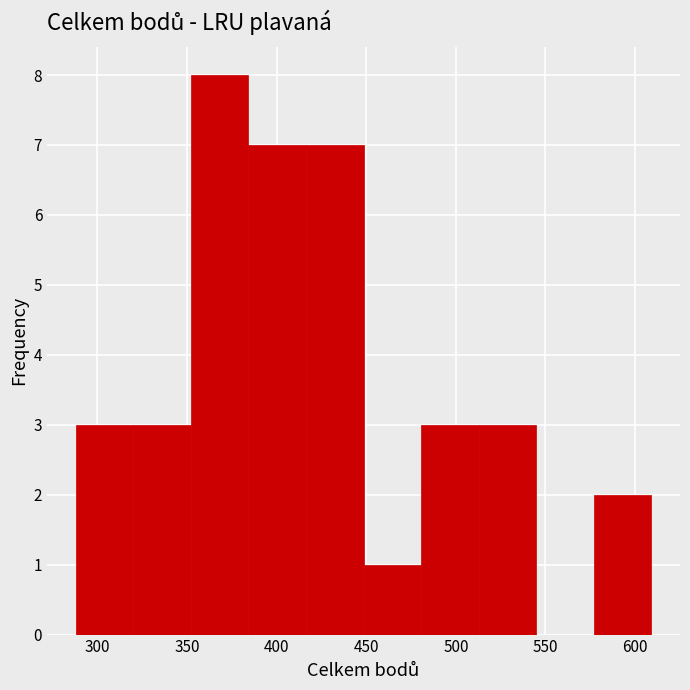

Reading left to right, transcribe this chart: for each bar, give the range it covers on the x-axis and its height. Neither the bar edges nor the heights are printed on the chart, so give them approximately, as read against the axes.

290 to 320: 3
320 to 350: 3
350 to 385: 8
385 to 415: 7
415 to 450: 7
450 to 480: 1
480 to 515: 3
515 to 545: 3
545 to 575: 0
575 to 610: 2